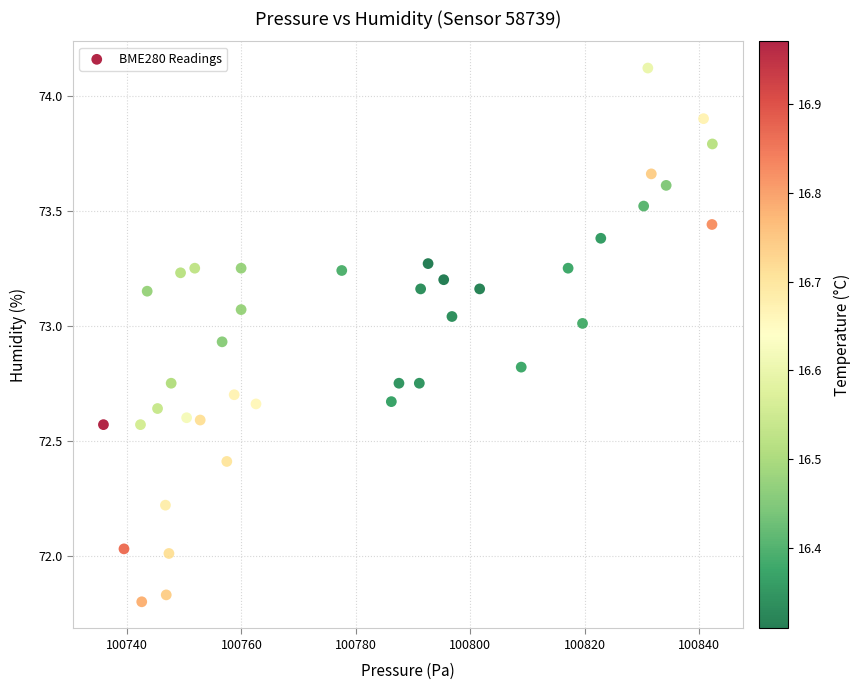

What is the range of Y values (max minus min)?

2.3